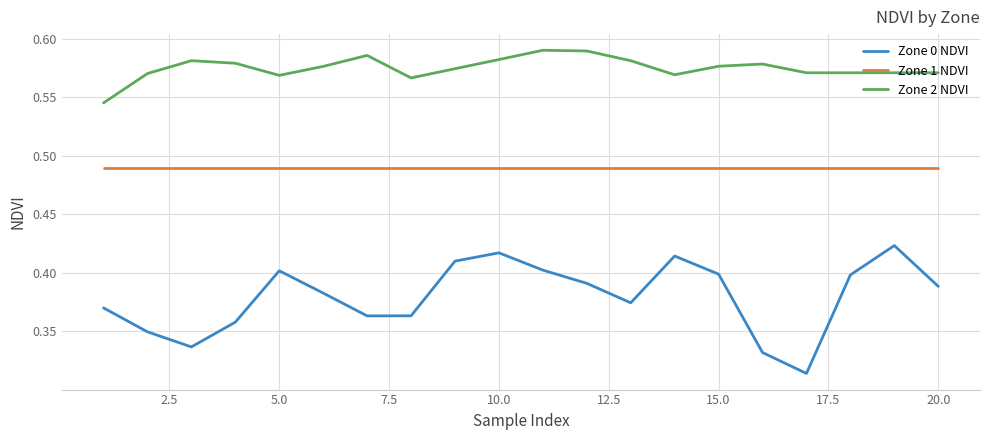

Which series has the largest range (max minus min)?

Zone 0 NDVI